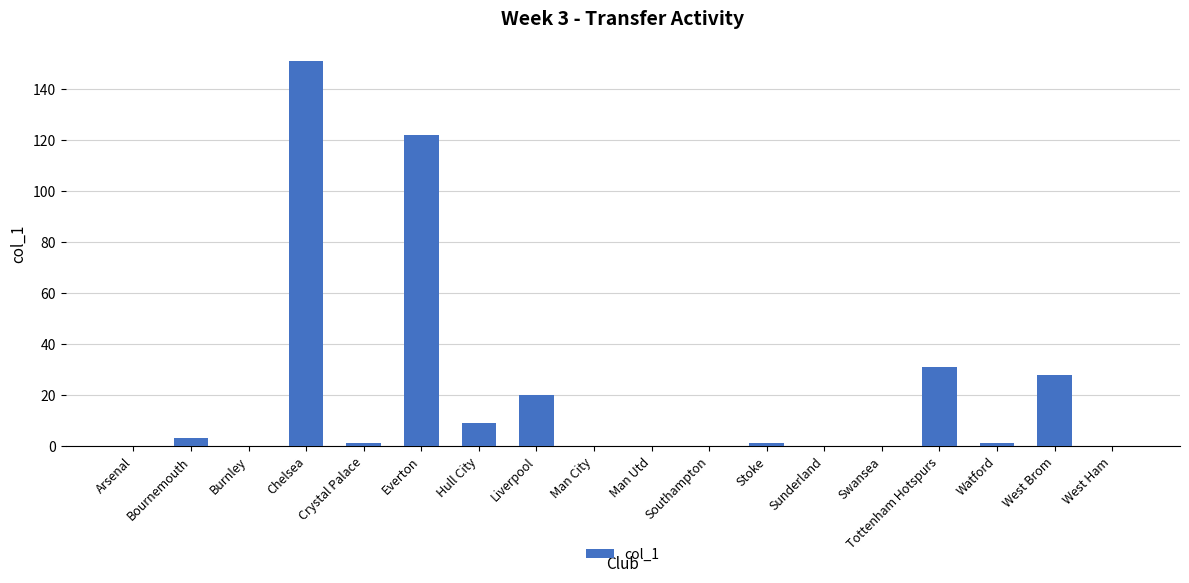

True or false: the data shows 9 at West Brom.

False